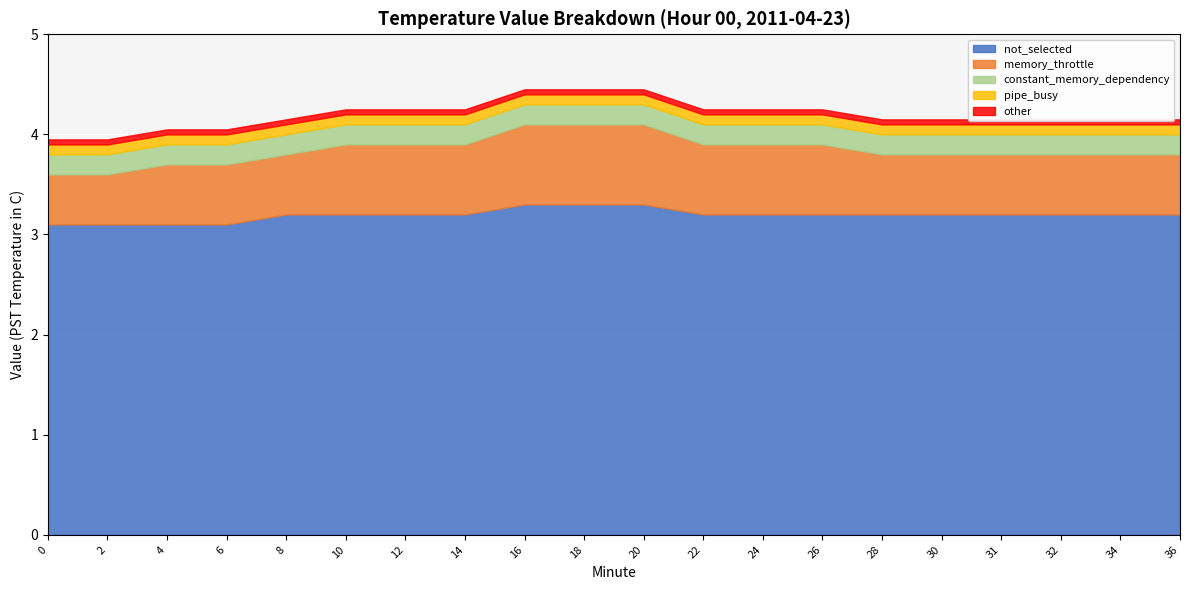

Reading left to right, what are all the values shown in this chart?

not_selected: 3.1	3.1	3.1	3.1	3.2	3.2	3.2	3.2	3.3	3.3	3.3	3.2	3.2	3.2	3.2	3.2	3.2	3.2	3.2	3.2
memory_throttle: 0.5	0.5	0.6	0.6	0.6	0.7	0.7	0.7	0.8	0.8	0.8	0.7	0.7	0.7	0.6	0.6	0.6	0.6	0.6	0.6
constant_memory_dependency: 0.2	0.2	0.2	0.2	0.2	0.2	0.2	0.2	0.2	0.2	0.2	0.2	0.2	0.2	0.2	0.2	0.2	0.2	0.2	0.2
pipe_busy: 0.1	0.1	0.1	0.1	0.1	0.1	0.1	0.1	0.1	0.1	0.1	0.1	0.1	0.1	0.1	0.1	0.1	0.1	0.1	0.1
other: 0.1	0.1	0.1	0.1	0.1	0.1	0.1	0.1	0.1	0.1	0.1	0.1	0.1	0.1	0.1	0.1	0.1	0.1	0.1	0.1